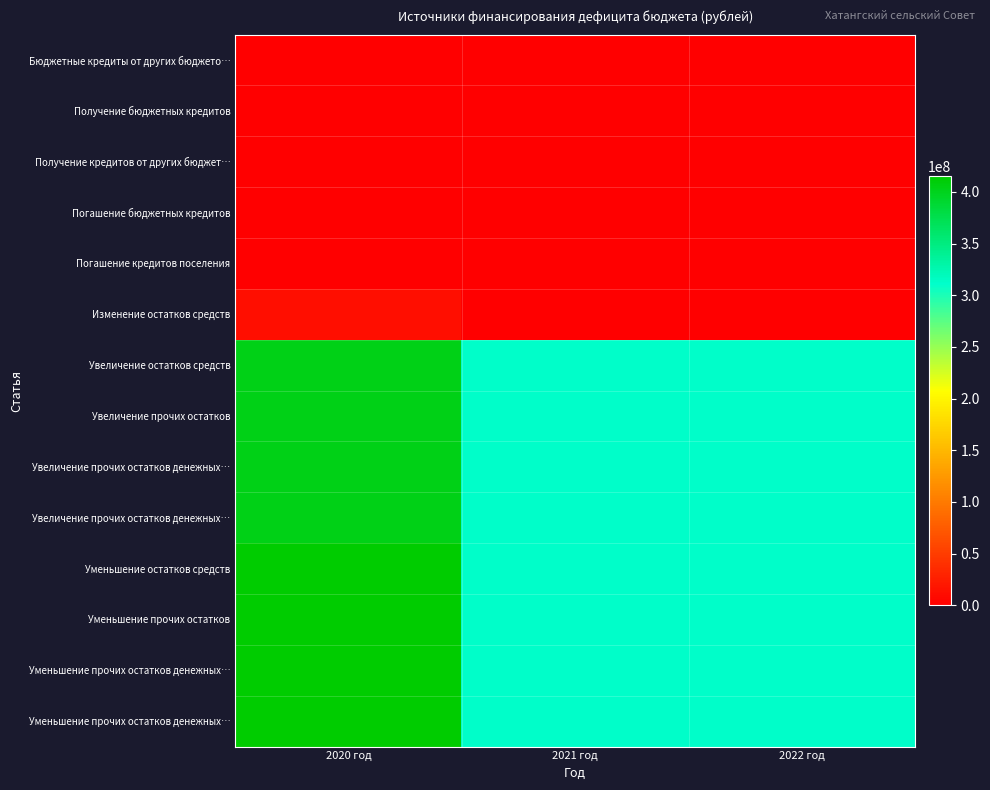

At which category does the chart reach its minimum across all series?

2020 год